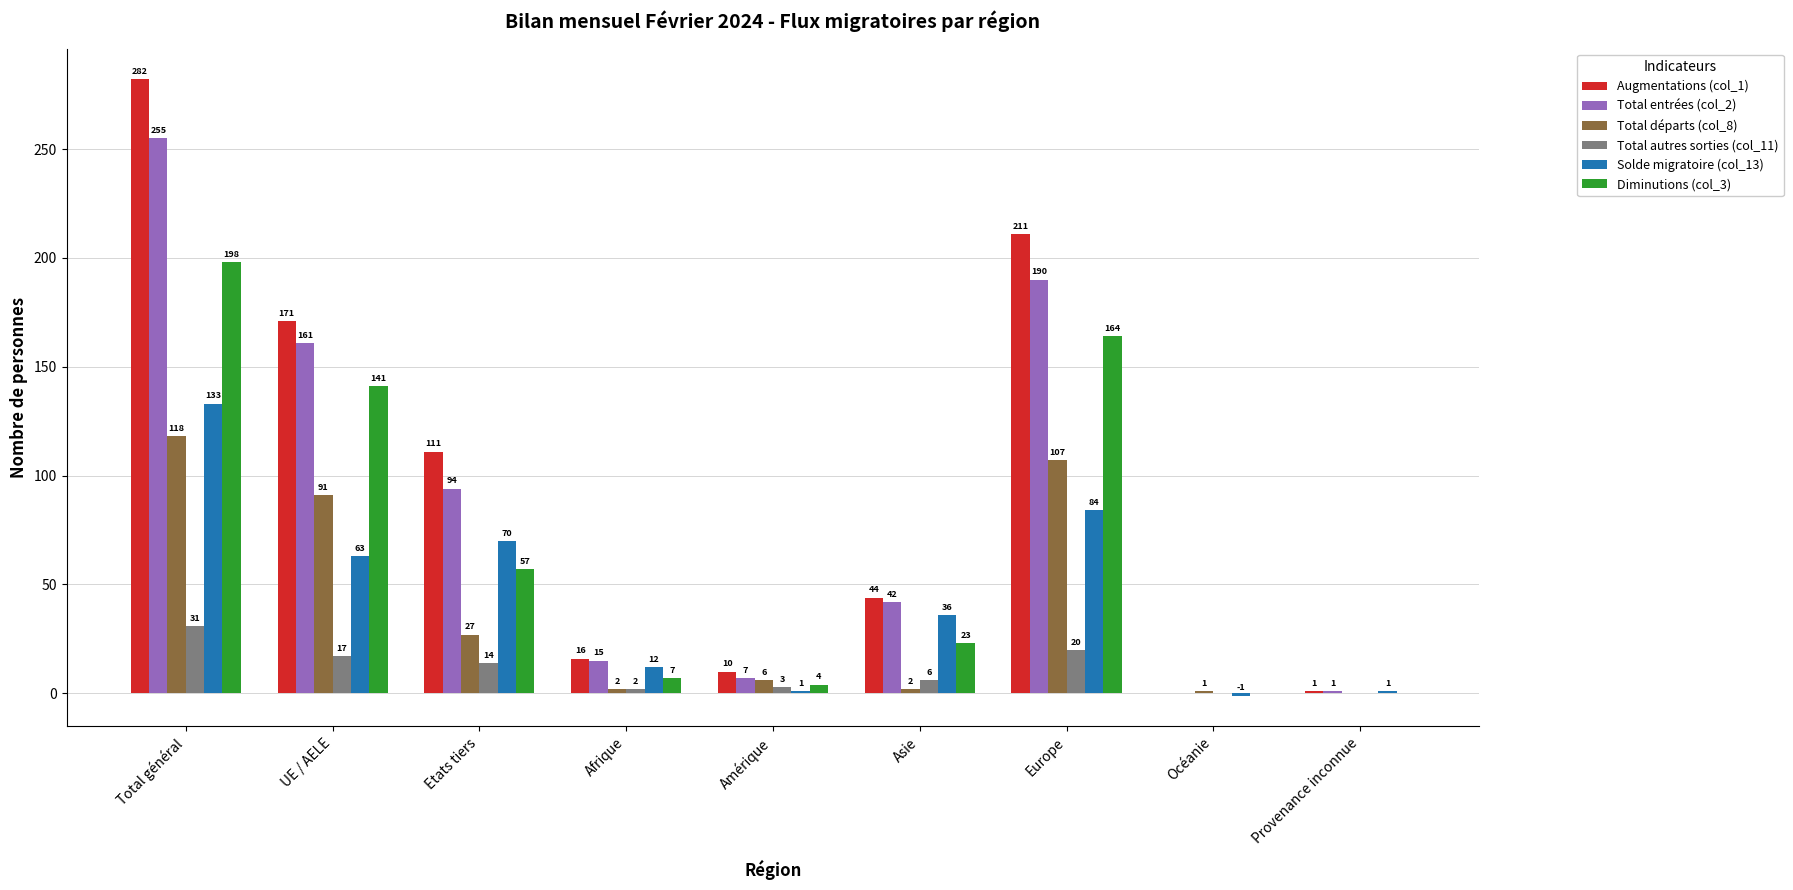

Reading right to left, extract all data points from this chart.

Augmentations (col_1): Provenance inconnue=1	Océanie=0	Europe=211	Asie=44	Amérique=10	Afrique=16	Etats tiers=111	UE / AELE=171	Total général=282
Total entrées (col_2): Provenance inconnue=1	Océanie=0	Europe=190	Asie=42	Amérique=7	Afrique=15	Etats tiers=94	UE / AELE=161	Total général=255
Total départs (col_8): Provenance inconnue=0	Océanie=1	Europe=107	Asie=2	Amérique=6	Afrique=2	Etats tiers=27	UE / AELE=91	Total général=118
Total autres sorties (col_11): Provenance inconnue=0	Océanie=0	Europe=20	Asie=6	Amérique=3	Afrique=2	Etats tiers=14	UE / AELE=17	Total général=31
Solde migratoire (col_13): Provenance inconnue=1	Océanie=-1	Europe=84	Asie=36	Amérique=1	Afrique=12	Etats tiers=70	UE / AELE=63	Total général=133
Diminutions (col_3): Provenance inconnue=0	Océanie=0	Europe=164	Asie=23	Amérique=4	Afrique=7	Etats tiers=57	UE / AELE=141	Total général=198